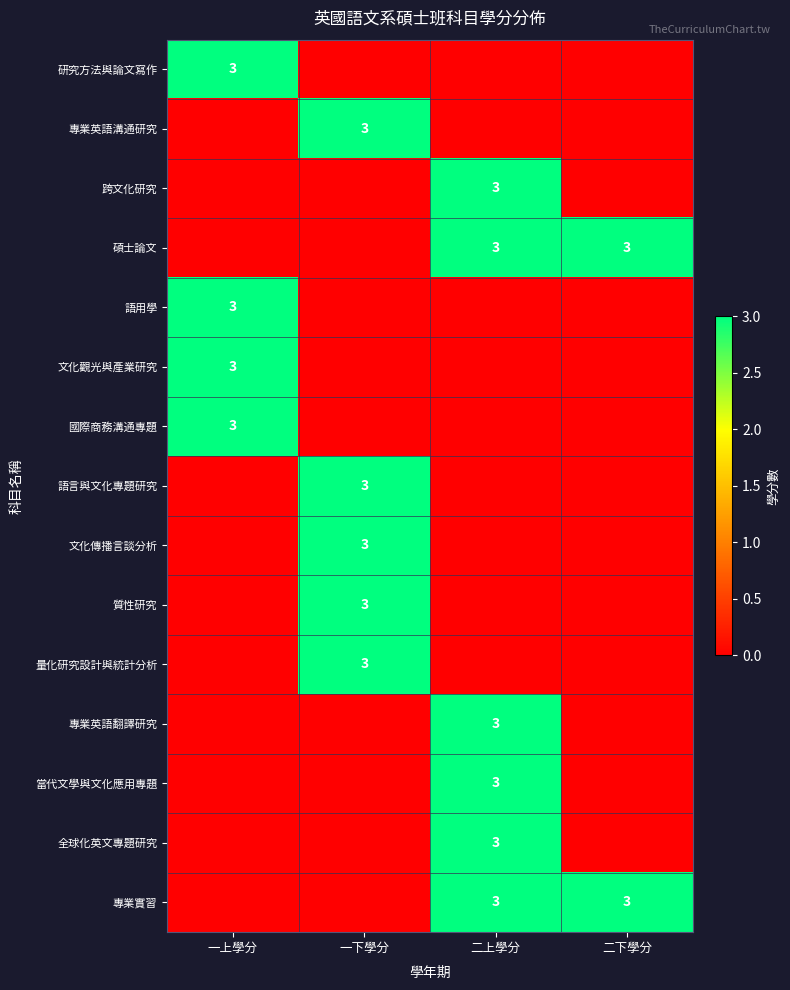

At which category does the chart reach its minimum across all series?

一下學分